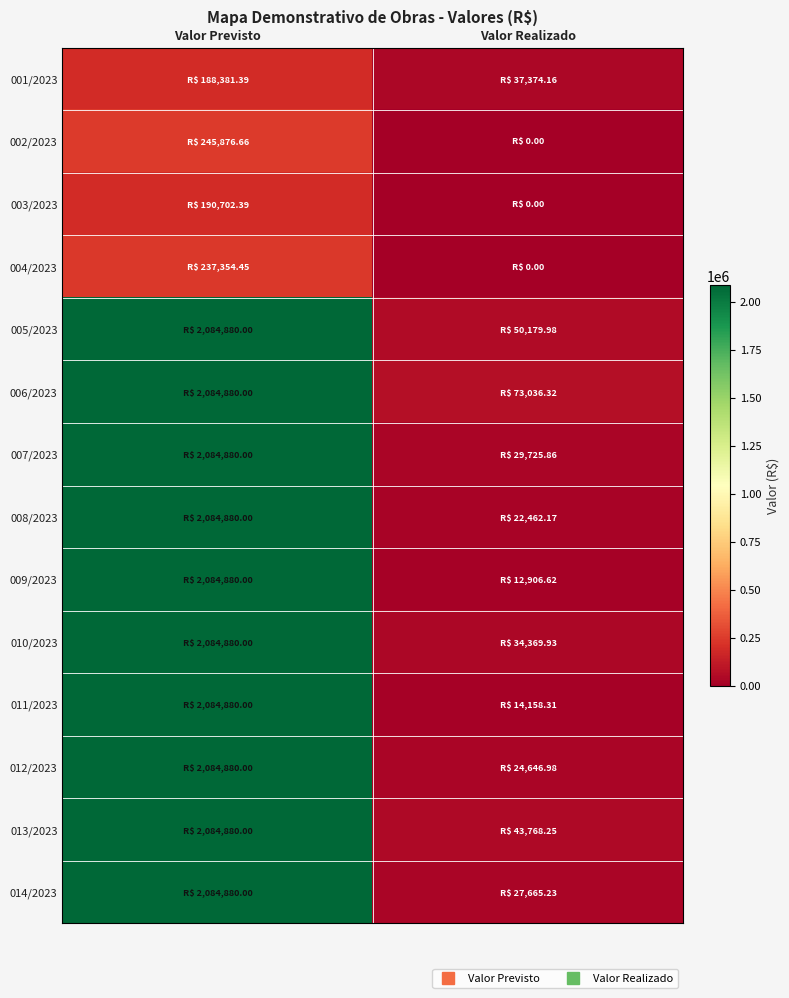

At Valor Realizado, list the series in order from largest to smallest.

006/2023, 005/2023, 013/2023, 001/2023, 010/2023, 007/2023, 014/2023, 012/2023, 008/2023, 011/2023, 009/2023, 002/2023, 003/2023, 004/2023